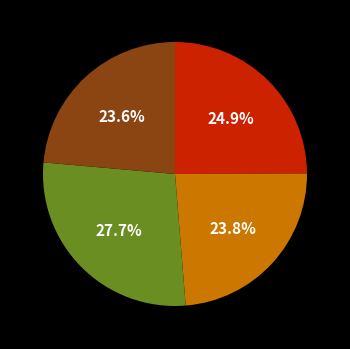

How many slices are in this pie chart?

4